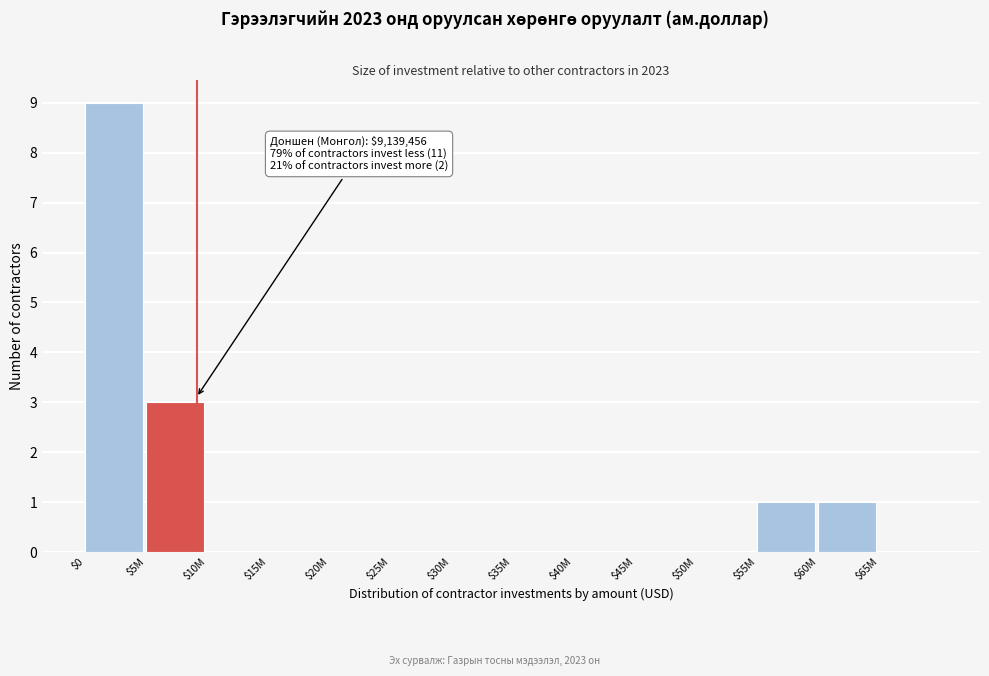

What is the greatest value displayed?

9